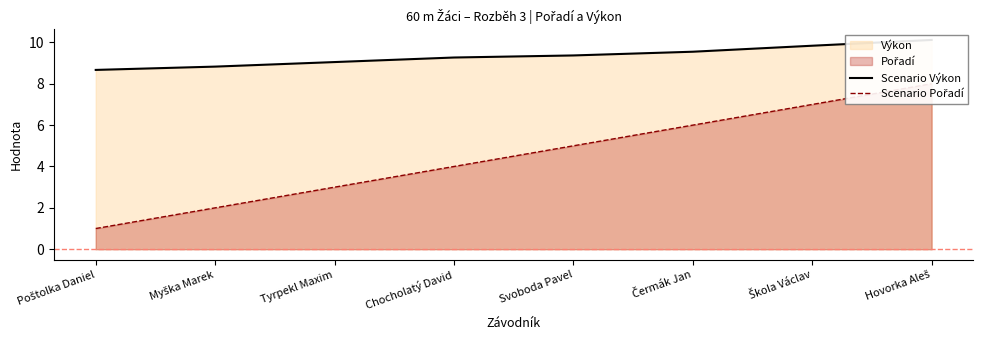

The Scenario Výkon series shows 13.8 at Chocholatý David. True or false?

False